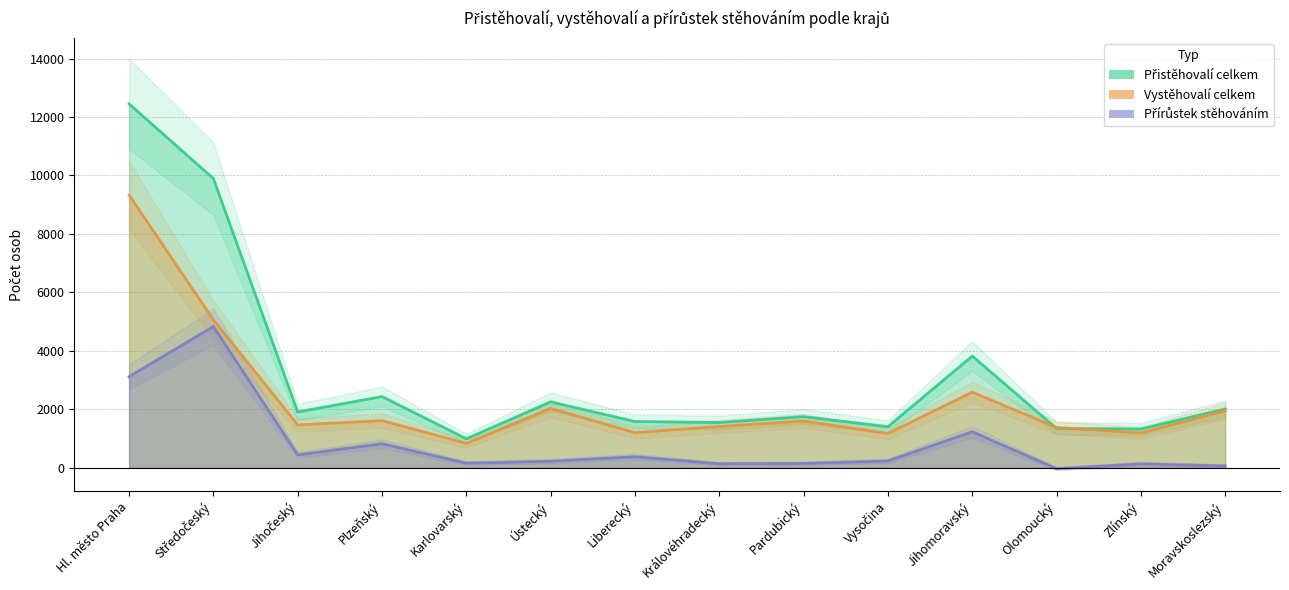

How many categories are shown in the chart?

14